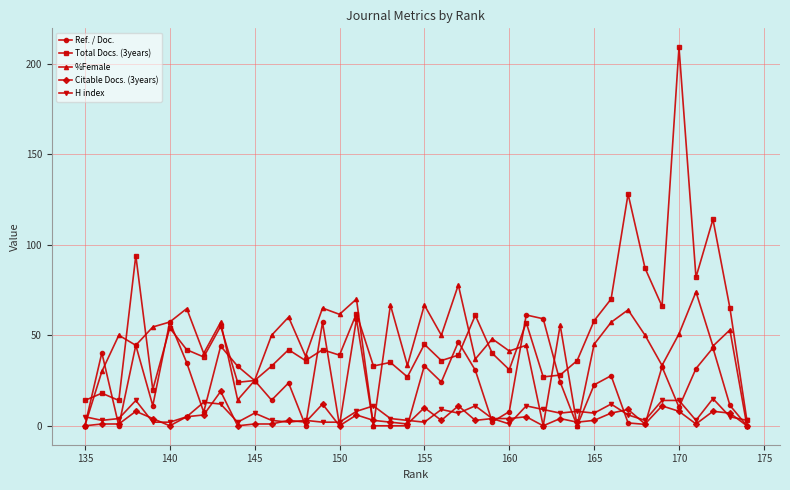

How many lines are shown in the chart?

5